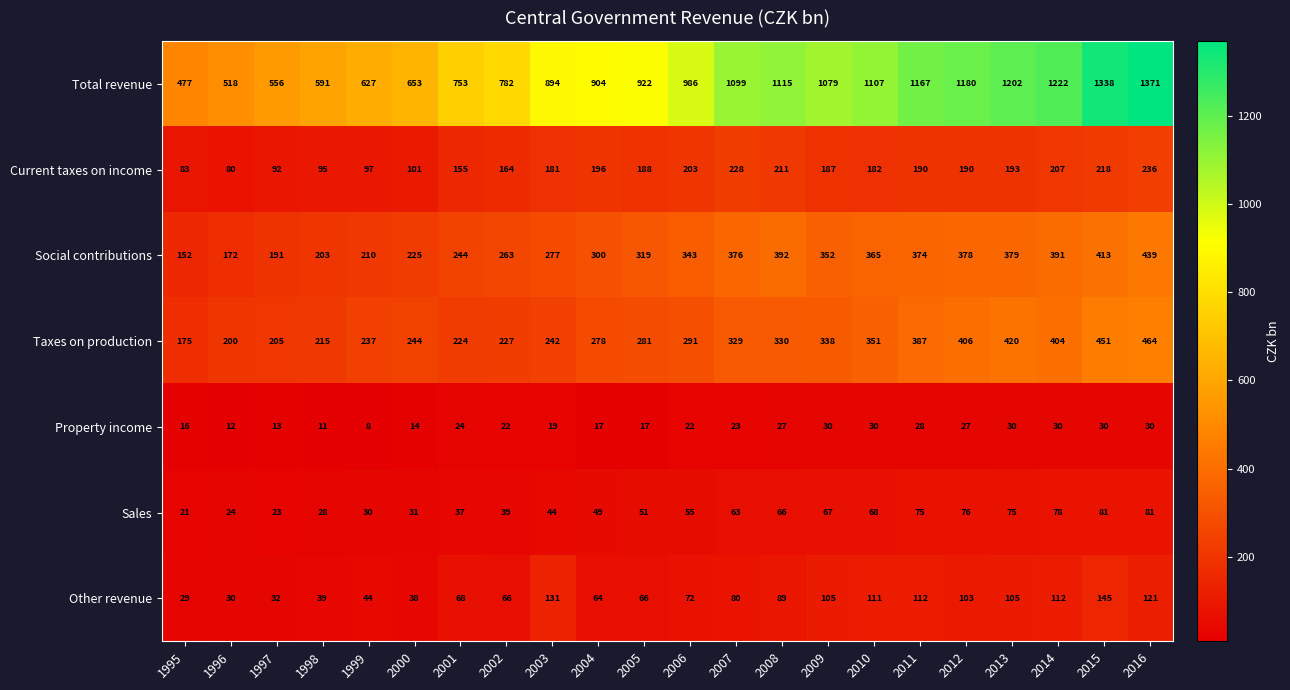

How many values in the Property income series are below 23?

11